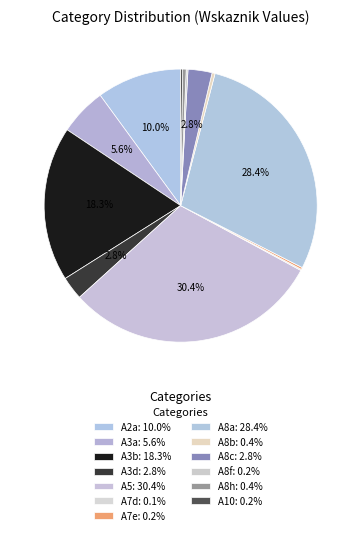

Does A2a account for over 50% of the chart?

No